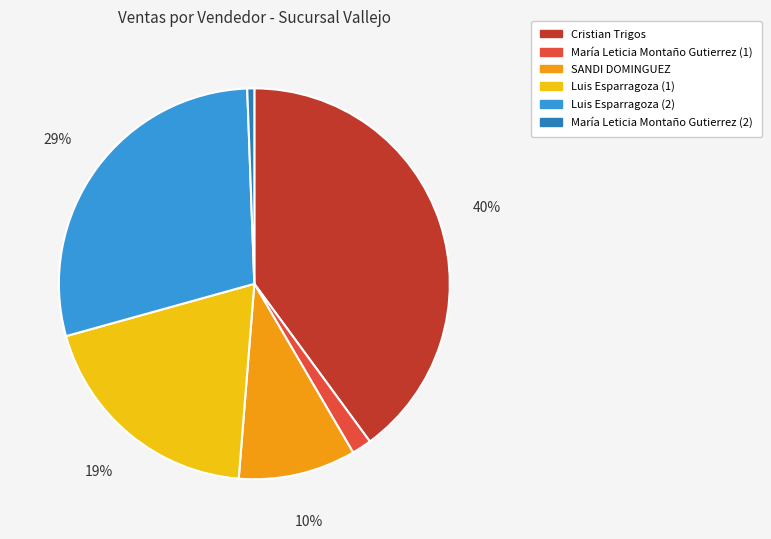

Count the number of slices in the pie.

6